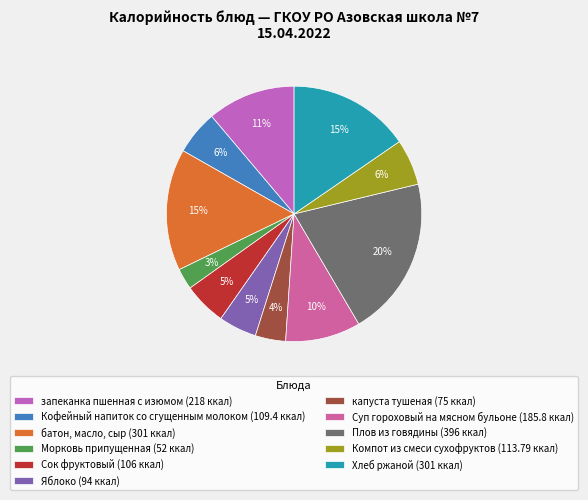

Is it true that капуста тушеная is 4% of the pie?

True